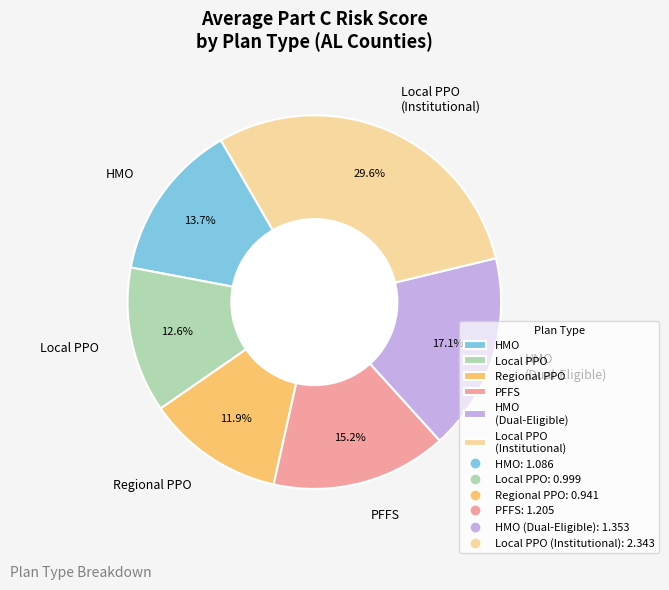

The HMO slice represents 14% of the pie. True or false?

True